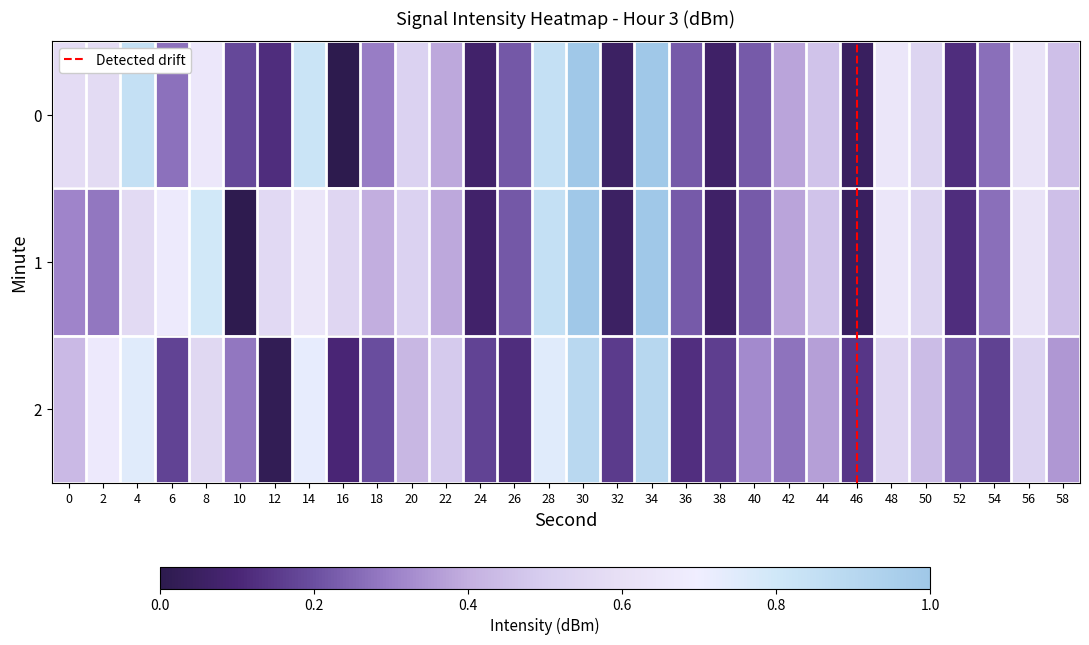

What is the highest value of the 0 series?

1.0